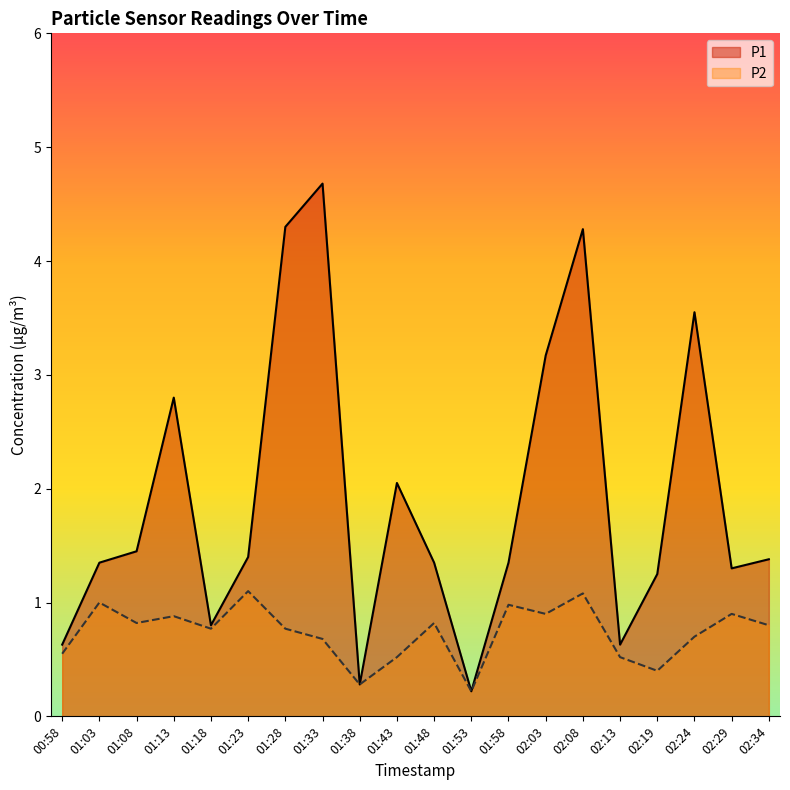

Rank the categories by P2 value from highest to lowest.

01:23, 02:08, 01:03, 01:58, 02:03, 02:29, 01:13, 01:08, 01:48, 02:34, 01:18, 01:28, 02:24, 01:33, 00:58, 01:43, 02:13, 02:19, 01:38, 01:53